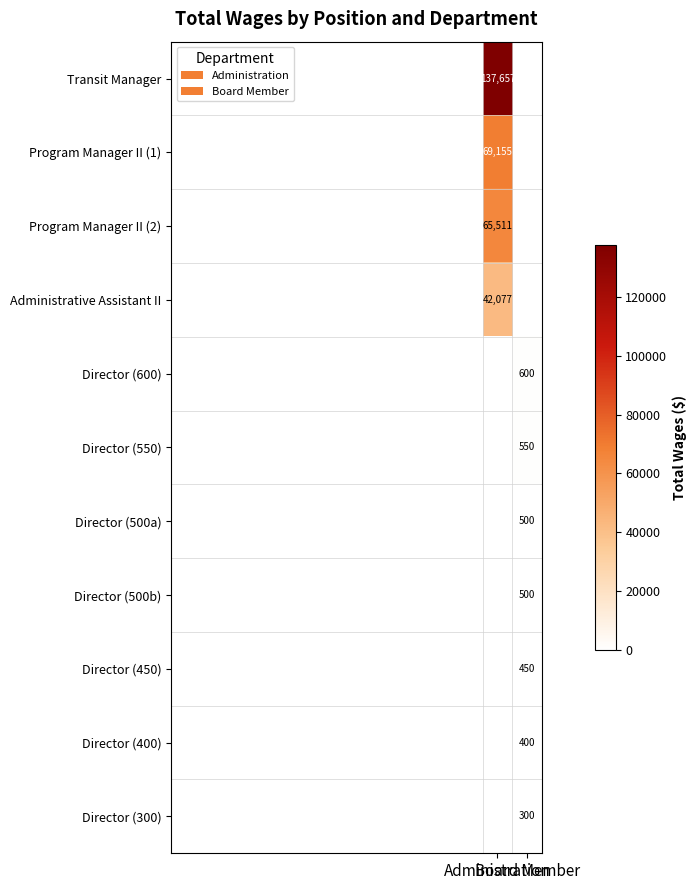

What is the difference between the Director (300) values at Administration and Board Member?

300